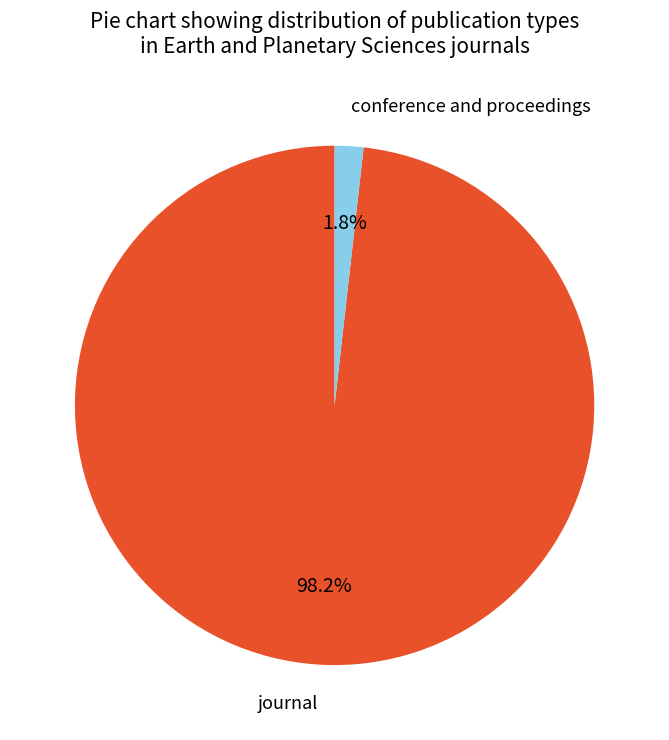

Is the sum of journal and conference and proceedings greater than half?

Yes